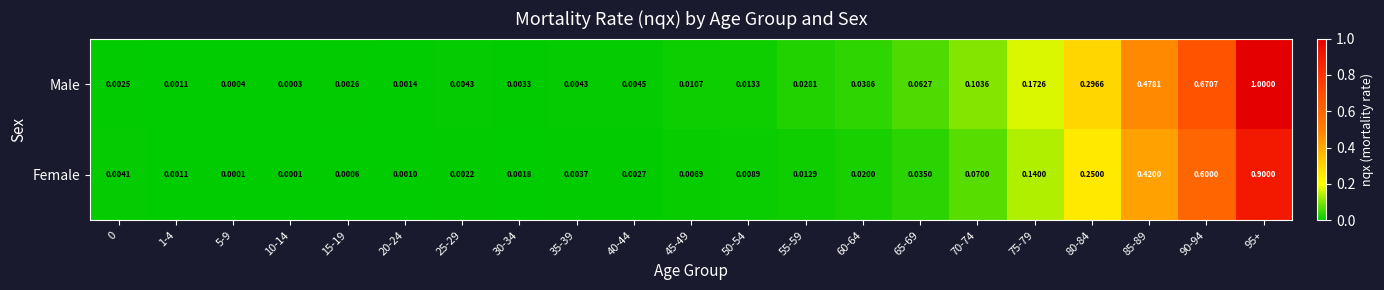

Between 20-24 and 30-34, which series saw the biggest shift?

Male